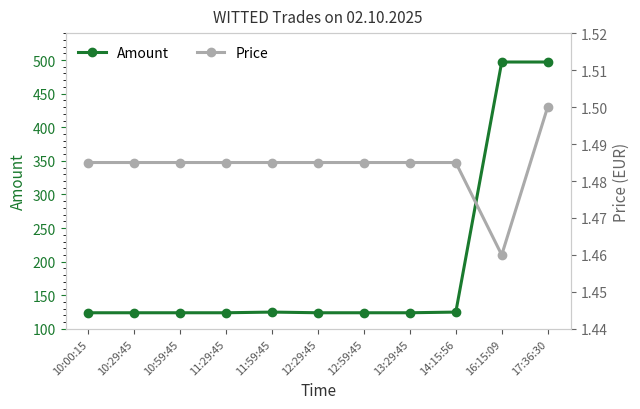

What is the minimum value shown in the chart?

1.5